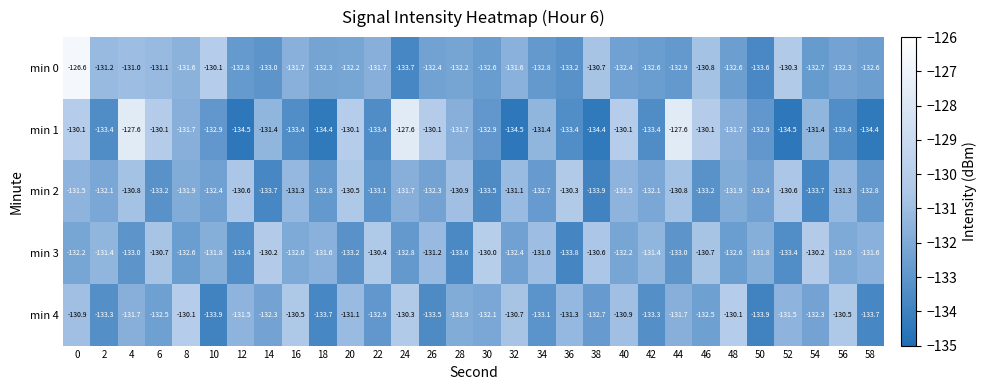

What is the maximum value shown in the chart?

-126.6